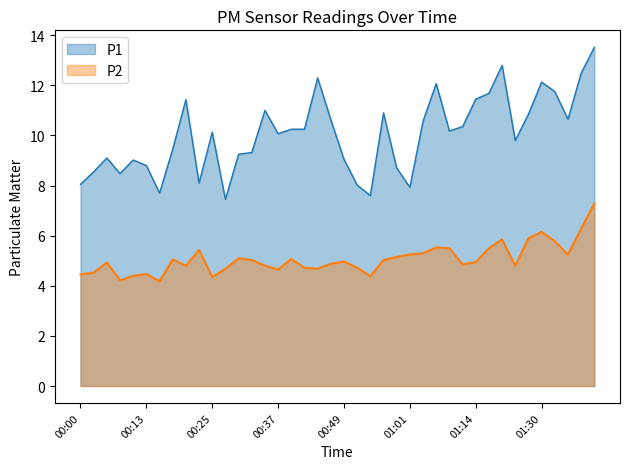

What is the average value of the P2 series?

5.1